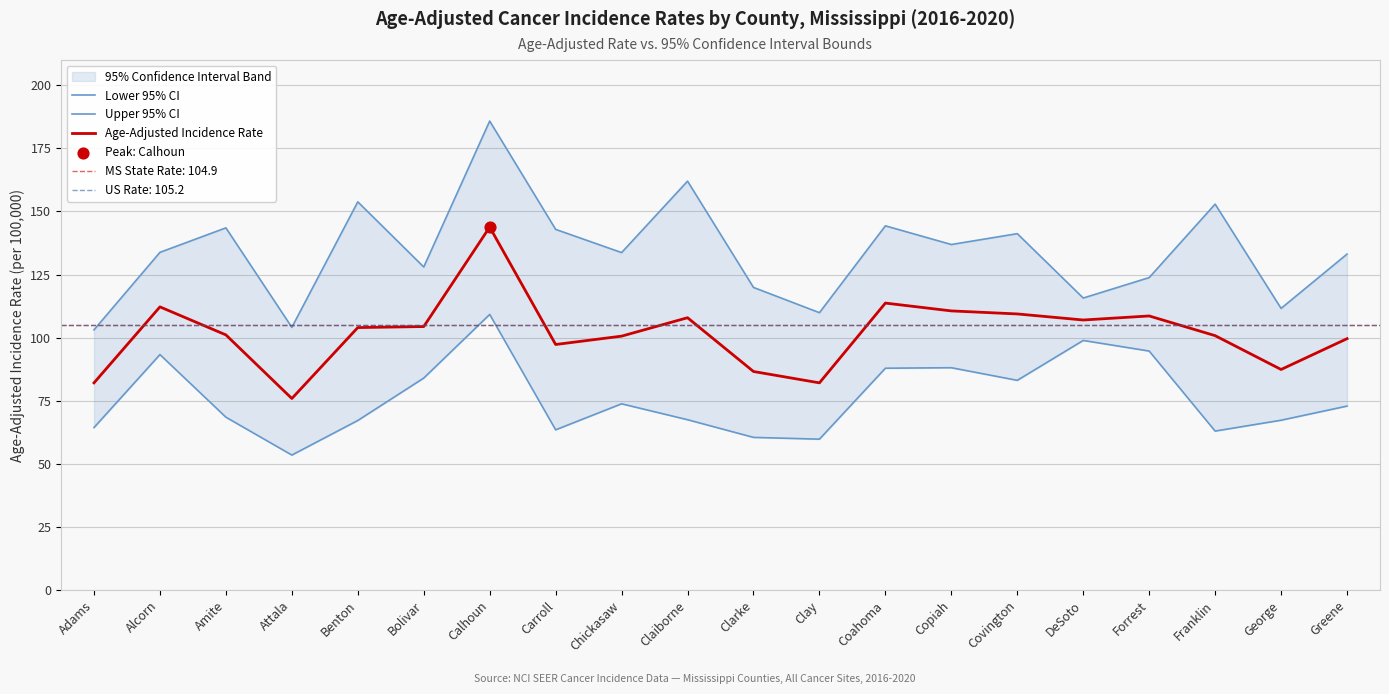

At which label does Age-Adjusted Incidence Rate reach its peak?

Calhoun